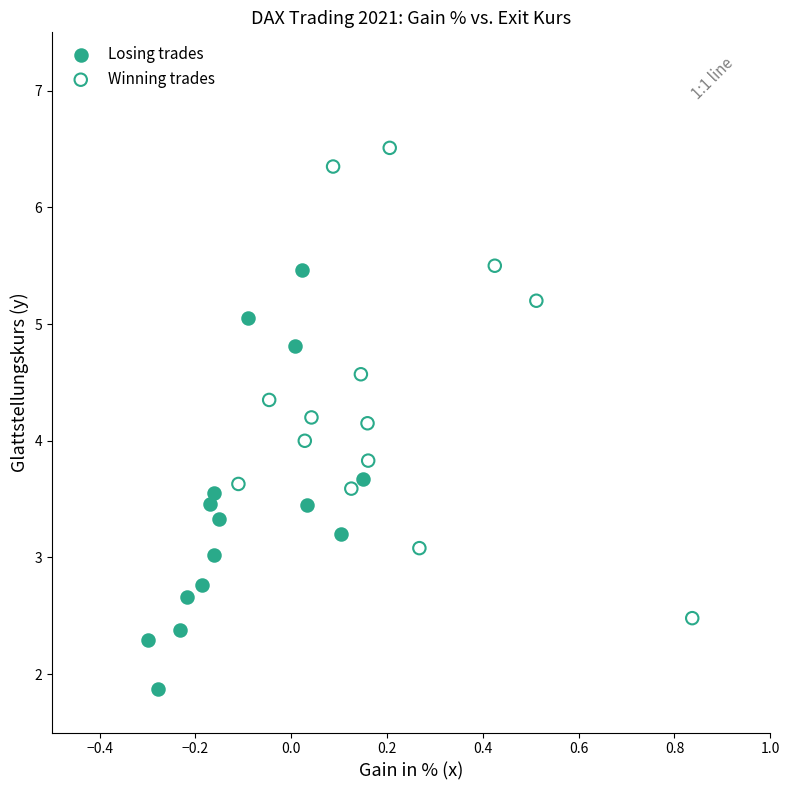

Which series has the largest Y range (max minus min)?

Winning trades